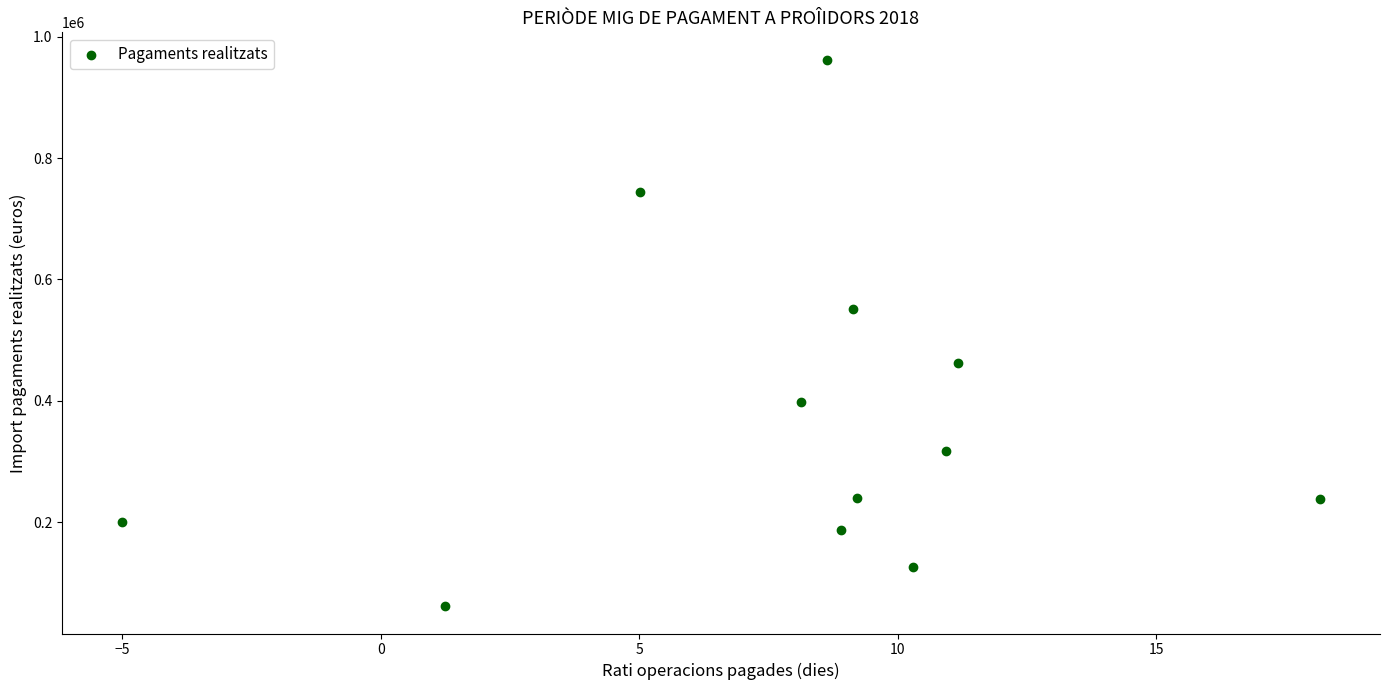

What is the average Y value?

373997.0